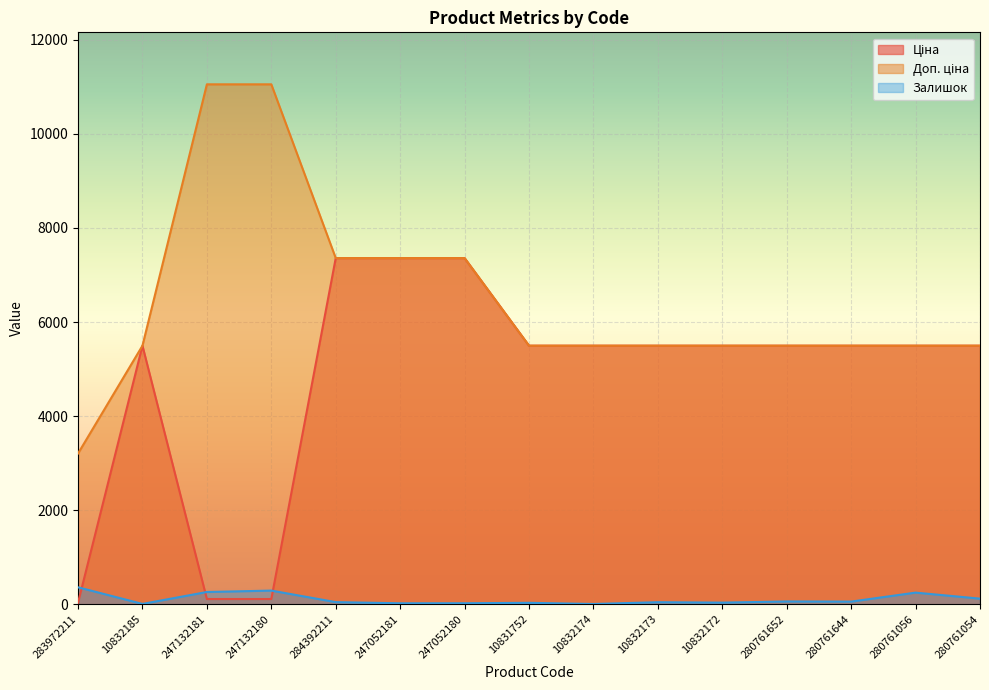

What is the spread (max minus min) of values at 247132180?

10944.5